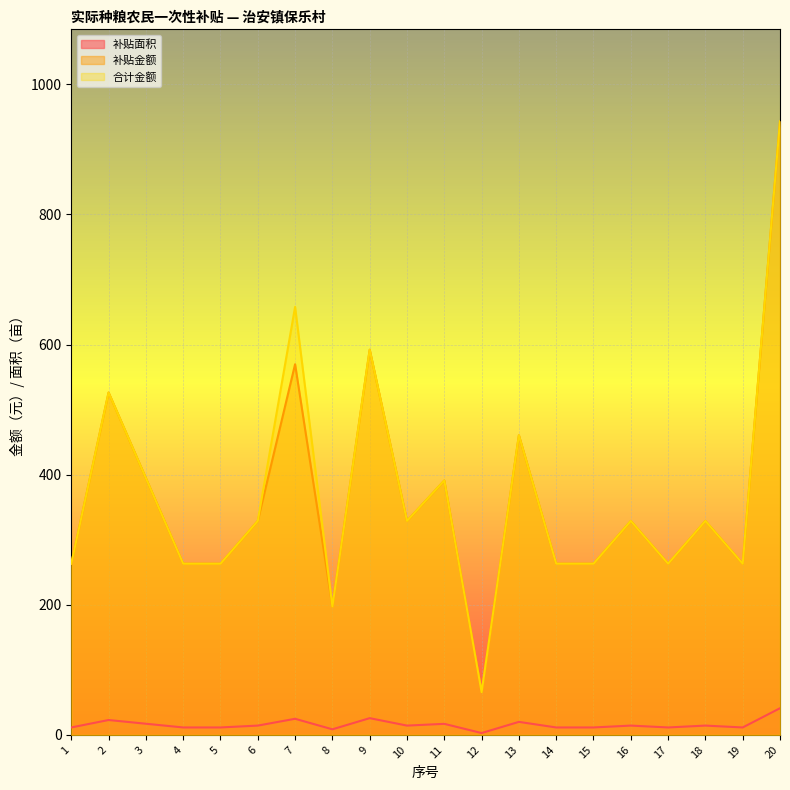

True or false: 补贴金额_line and 合计金额_line cross at least once.

False